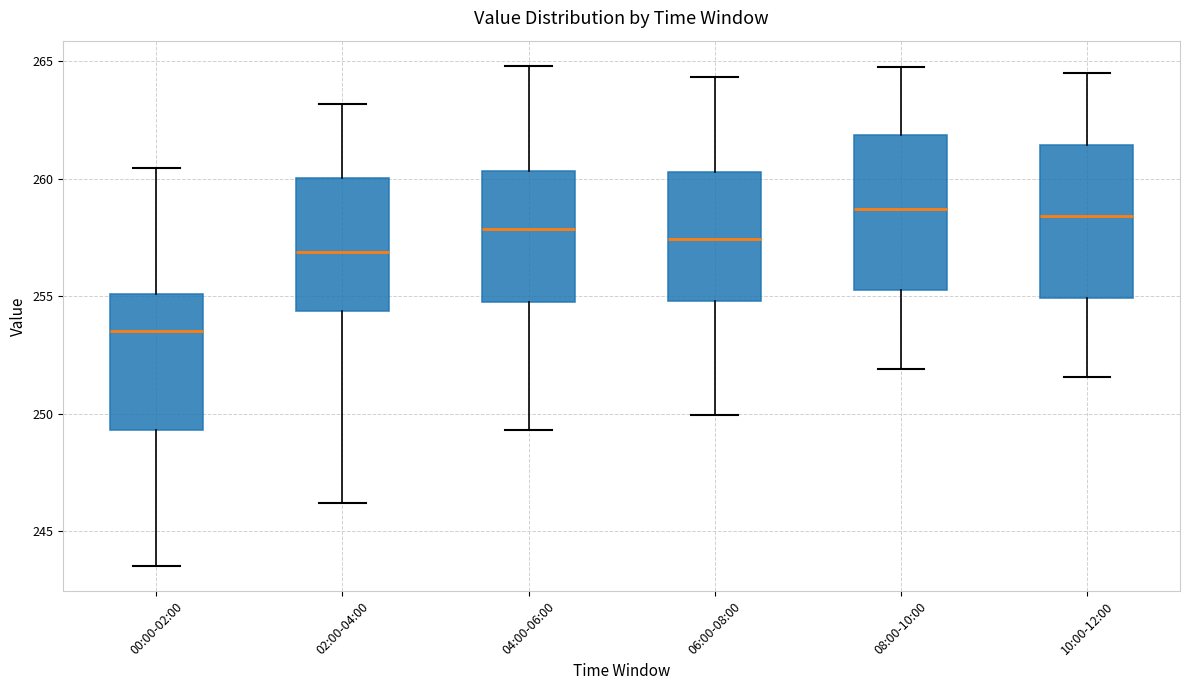

Reading left to right, transcribe this box plot: for each box, give where its median line is, the range the box spans, and where its two whiskers end, as read against the y-axis. The values are not printed on the chart, so give them approximately, as read against the axis.

00:00-02:00: median 253.5, box 249.5 to 255.0, whiskers 243.5 to 260.5
02:00-04:00: median 257.0, box 254.5 to 260.0, whiskers 246.0 to 263.0
04:00-06:00: median 258.0, box 255.0 to 260.5, whiskers 249.5 to 265.0
06:00-08:00: median 257.5, box 255.0 to 260.5, whiskers 250.0 to 264.5
08:00-10:00: median 258.5, box 255.5 to 262.0, whiskers 252.0 to 265.0
10:00-12:00: median 258.5, box 255.0 to 261.5, whiskers 251.5 to 264.5